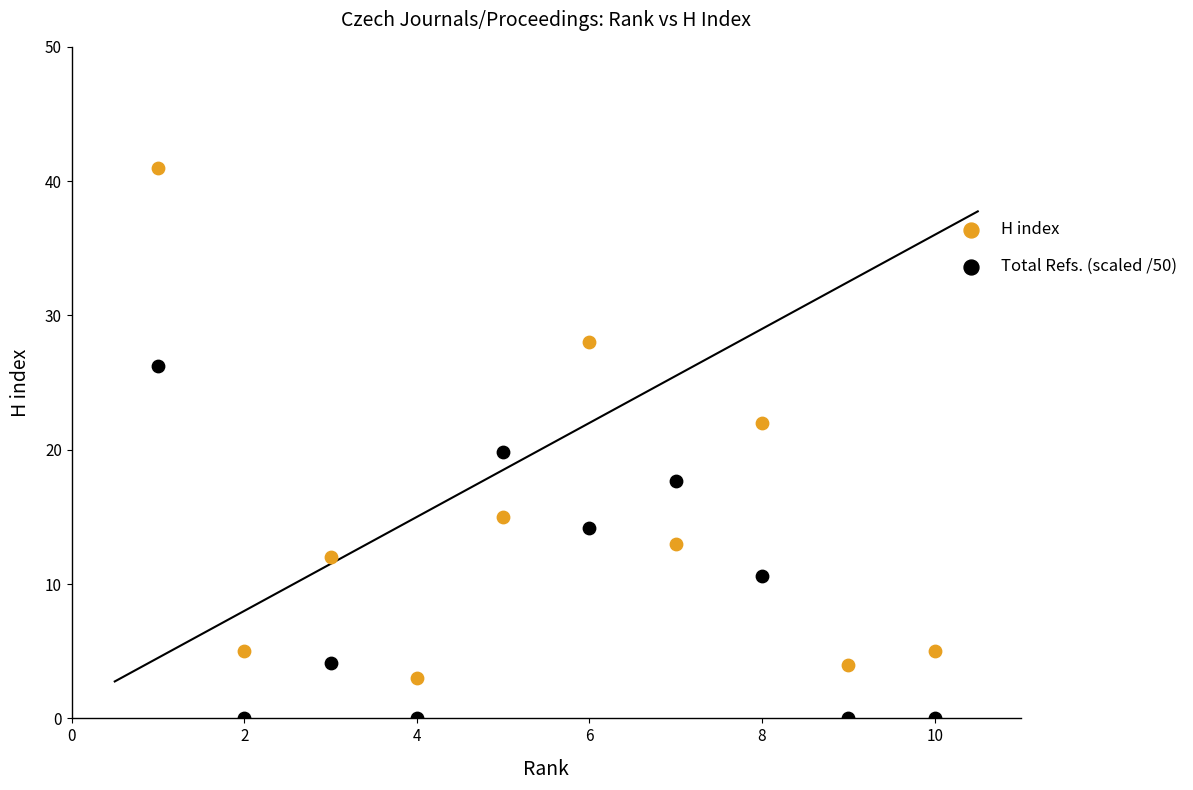

Which series contains the lowest Y value?

Total Refs. (scaled /50)